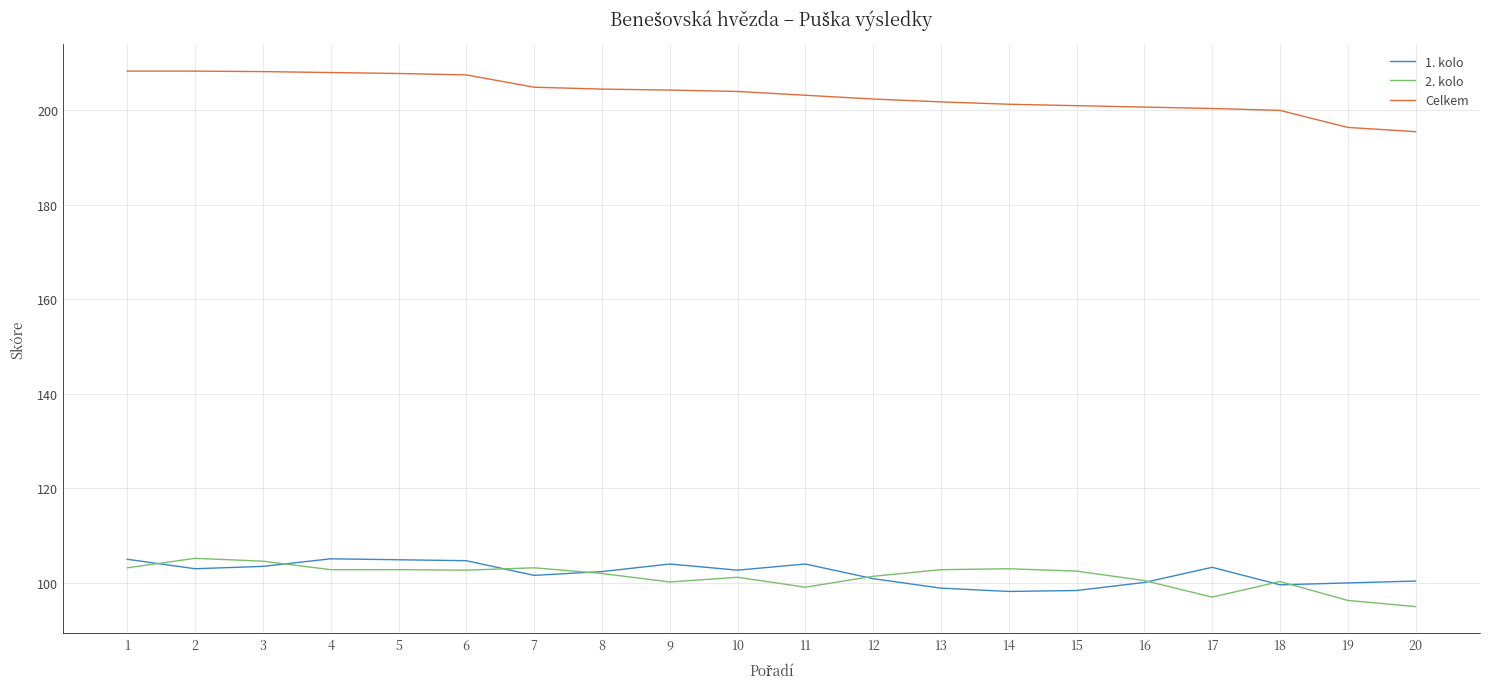

What is the spread (max minus min) of values at 20?

100.4